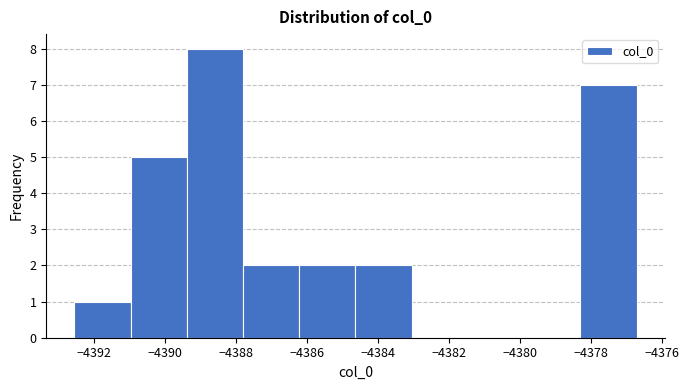

Reading left to right, transcribe this chart: for each bar, give the range it covers on the x-axis and its height. Neither the bar edges nor the heights are printed on the chart, so give them approximately, as read against the axes.

-4392.6 to -4391.0: 1
-4391.0 to -4389.4: 5
-4389.4 to -4387.8: 8
-4387.8 to -4386.2: 2
-4386.2 to -4384.6: 2
-4384.6 to -4383.0: 2
-4383.0 to -4381.4: 0
-4381.4 to -4379.8: 0
-4379.8 to -4378.4: 0
-4378.4 to -4376.8: 7